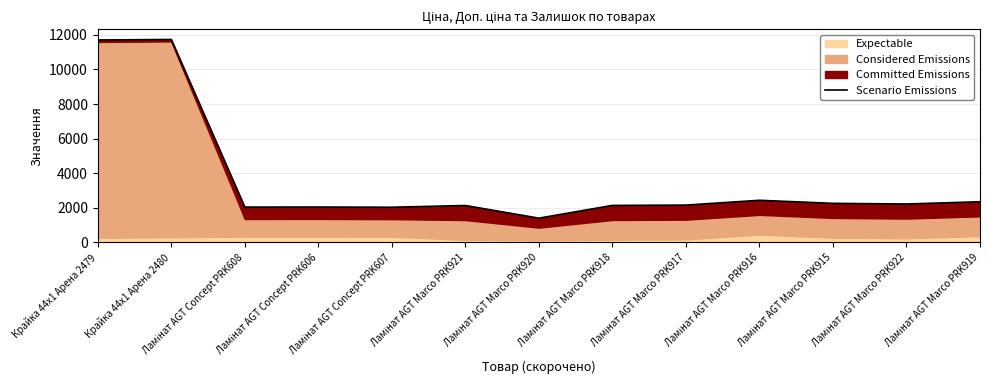

What is the approximate value at Ламінат AGT Marco PRK919?

2346.8